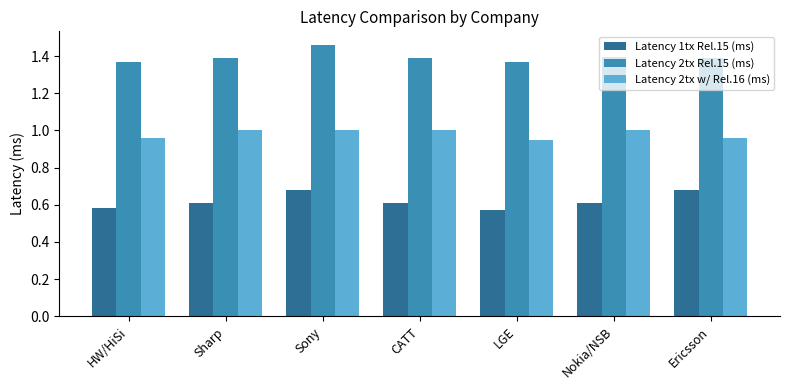

What is the spread (max minus min) of values at LGE?

0.8